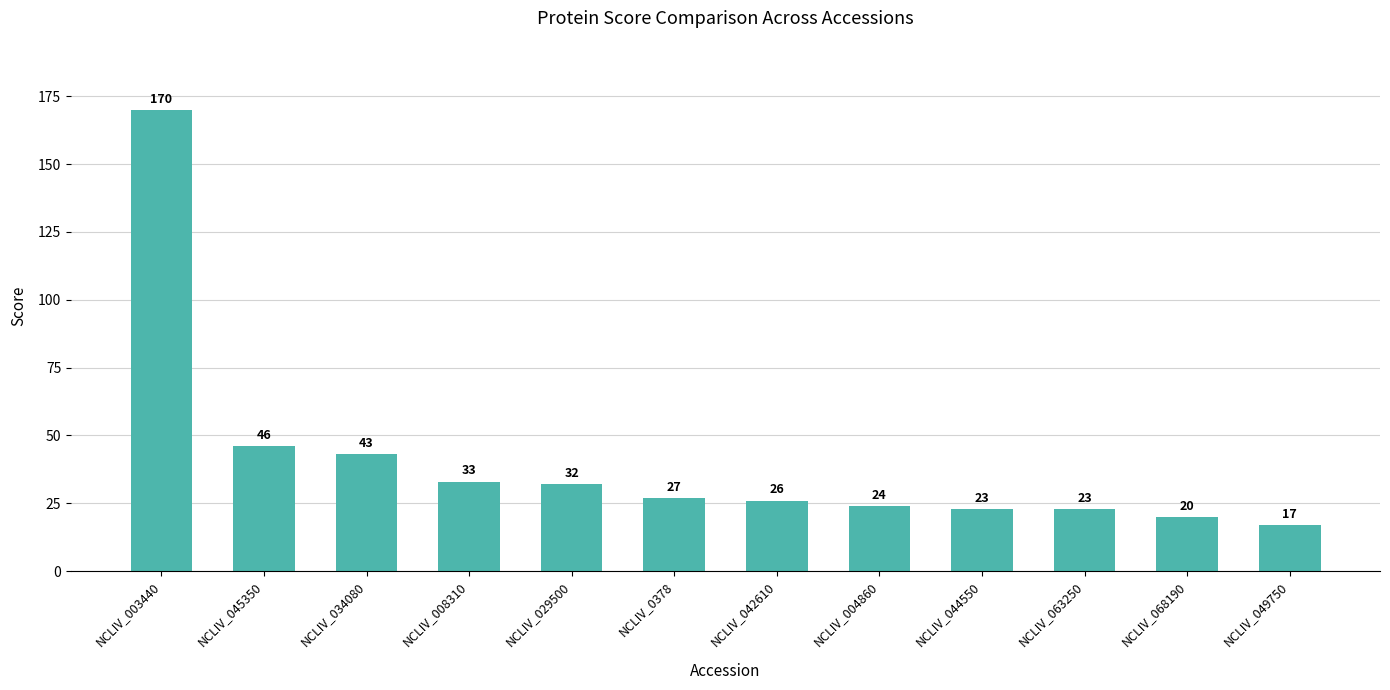

What is the label of the 9th bar from the left?

NCLIV_044550